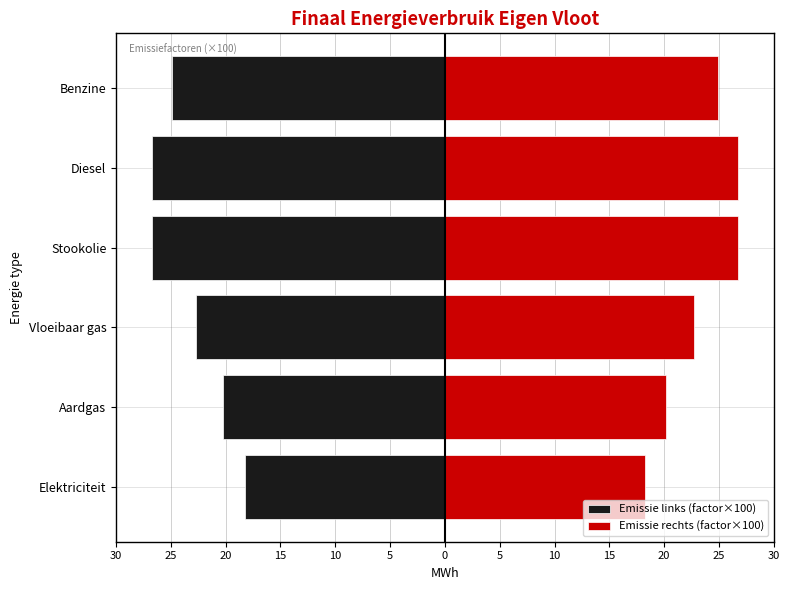

What is the approximate value of Emissie rechts (factor×100) at Diesel?

26.7